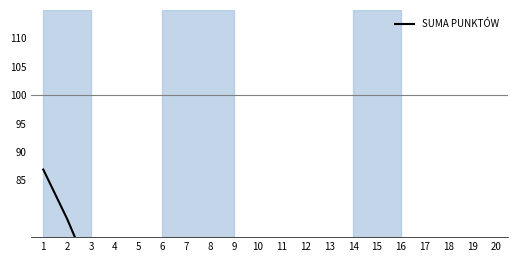

Reading right to left, transcribe all the data shown in this chart.

20=13.0	19=14.3	18=16.5	17=19.2	16=22.1	15=24.6	14=26.3	13=27.6	12=29.2	11=31.7	10=35.1	9=38.7	8=42.8	7=47.0	6=50.6	5=54.6	4=60.6	3=68.3	2=78.2	1=86.9